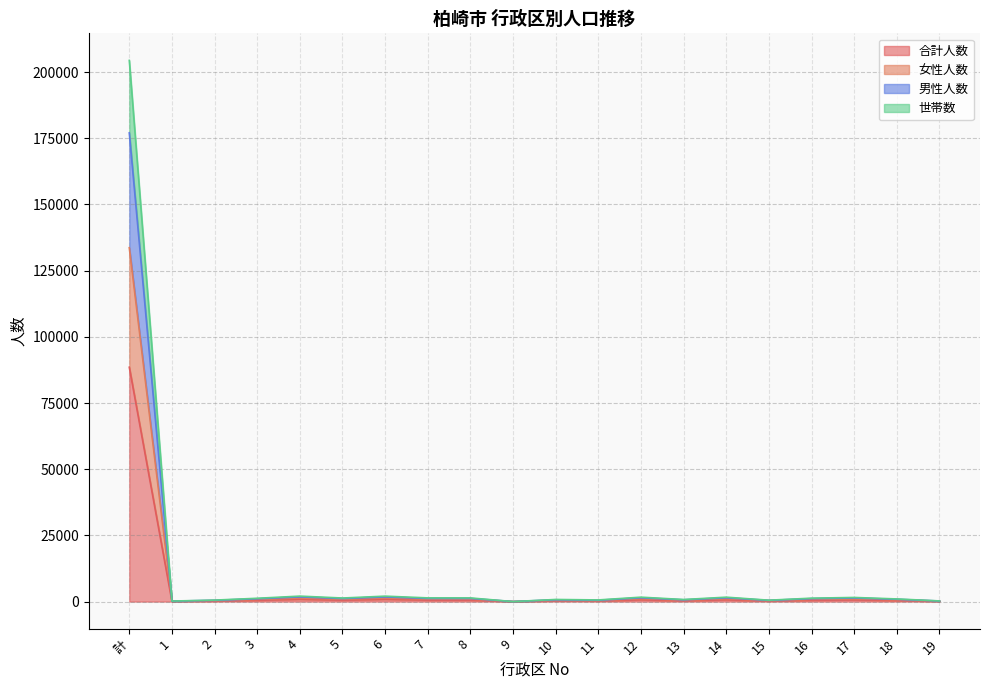

What is the total value across all series at 10?

795